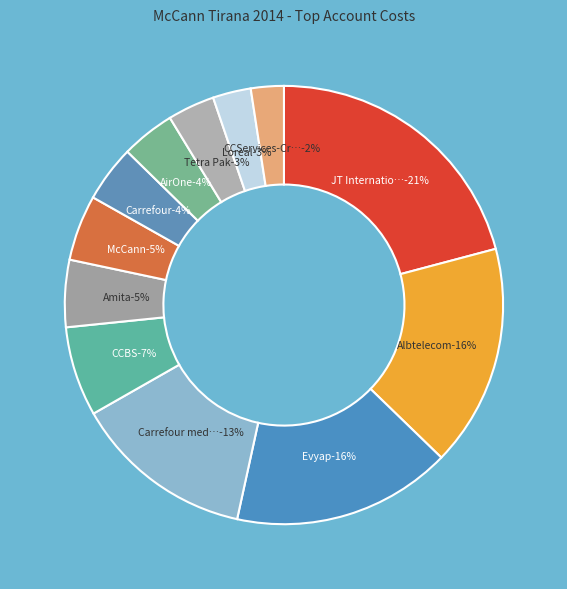

How many segments does this pie chart have?

12